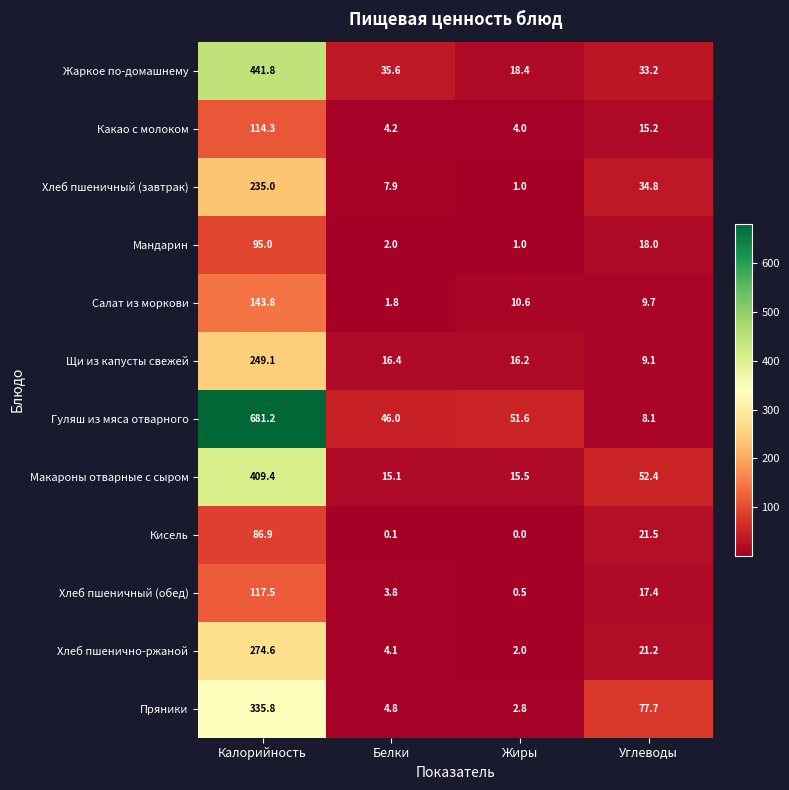

How many distinct data groups are displayed?

12